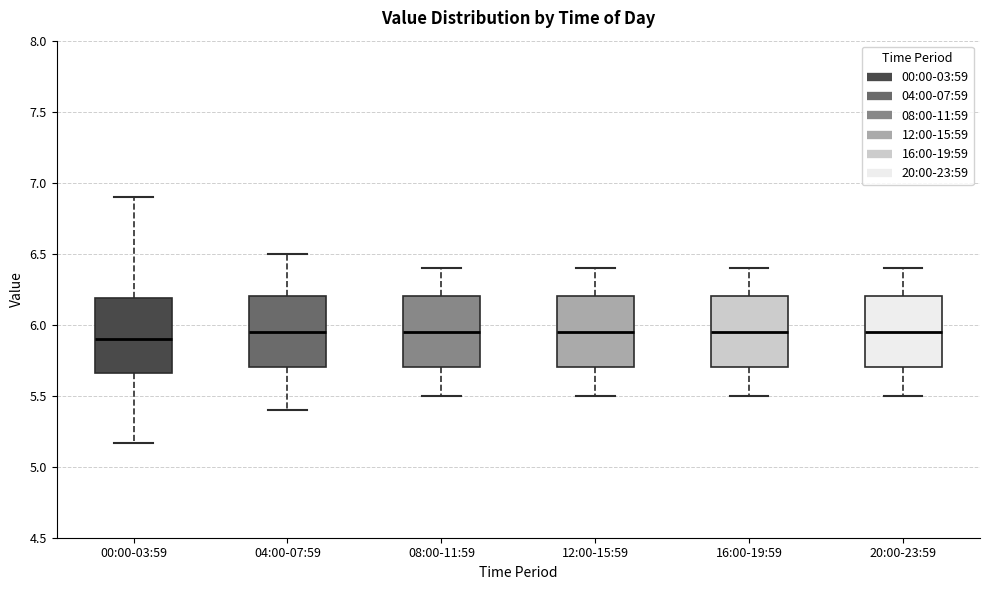

Where does the upper whisker of the box for 08:00-11:59 end on the y-axis? The values are not printed on the chart, so give them approximately, as read against the axis.

6.40